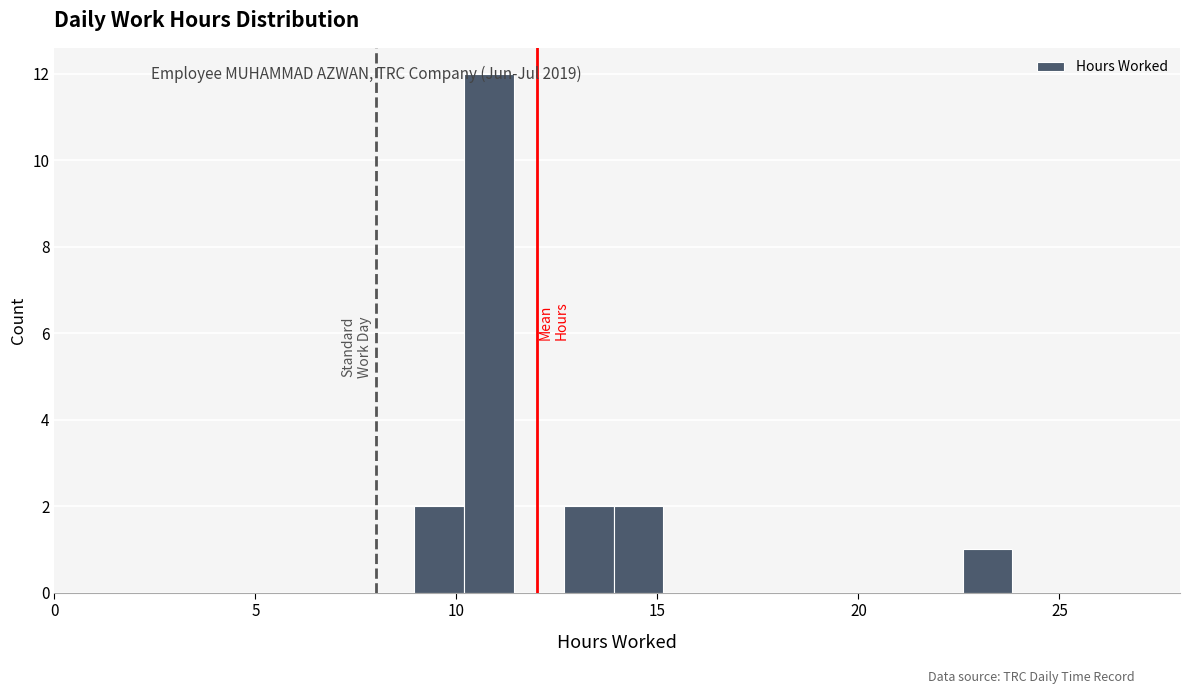

Around what value on the x-axis is the tallest bar? Give the approximate position of its centre, as read against the axis.

11.0